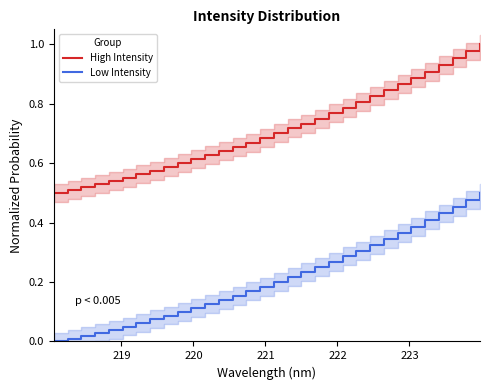

True or false: High Intensity and Low Intensity intersect in this chart.

False